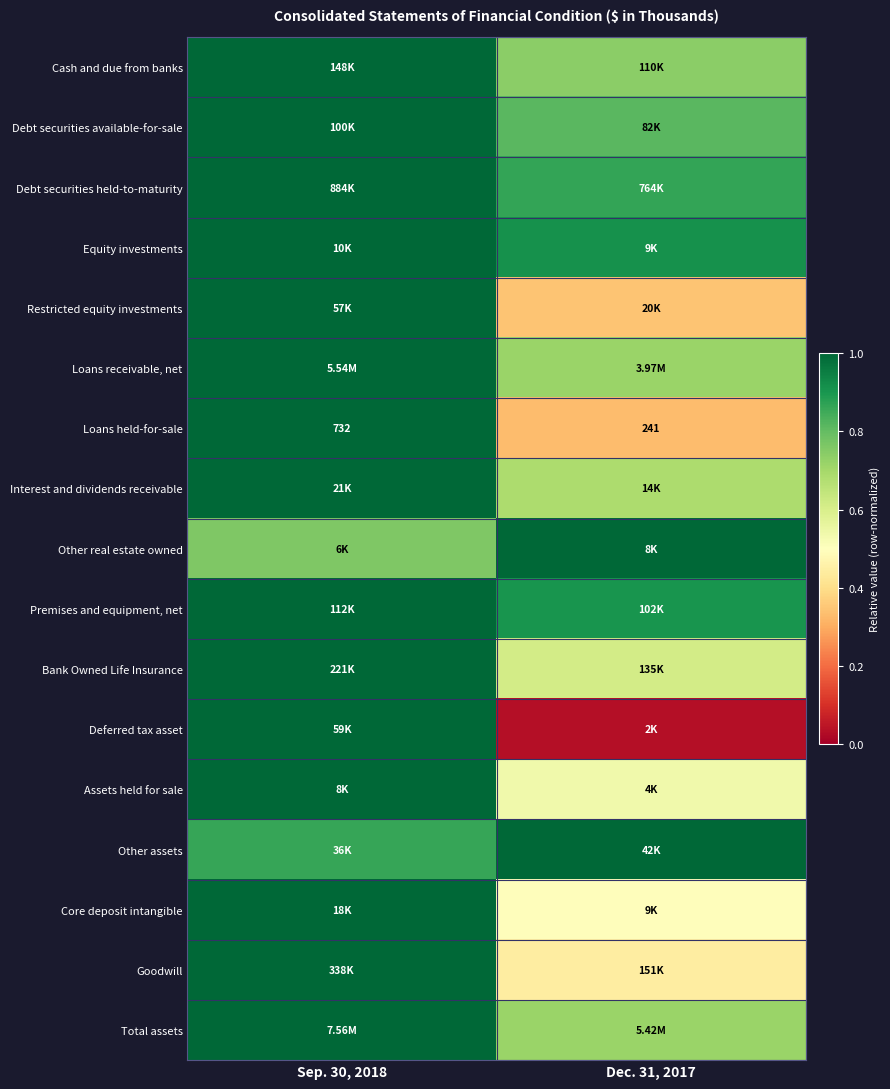

Rank the series by their maximum value, from highest to lowest.

Total assets, Loans receivable, net, Debt securities held-to-maturity, Goodwill, Bank Owned Life Insurance, Cash and due from banks, Premises and equipment, net, Debt securities available-for-sale, Deferred tax asset, Restricted equity investments, Other assets, Interest and dividends receivable, Core deposit intangible, Equity investments, Other real estate owned, Assets held for sale, Loans held-for-sale